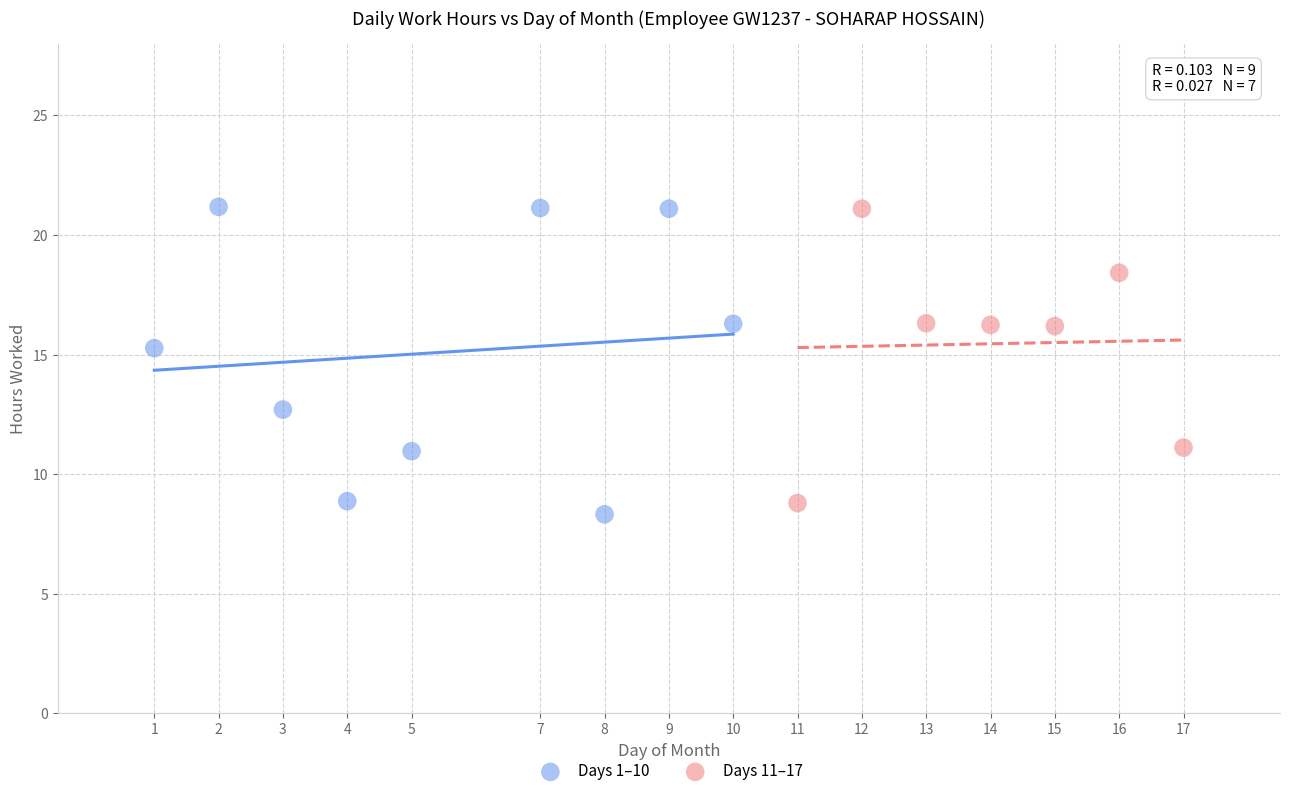

Which series has the widest spread of Y values?

Days 1–10